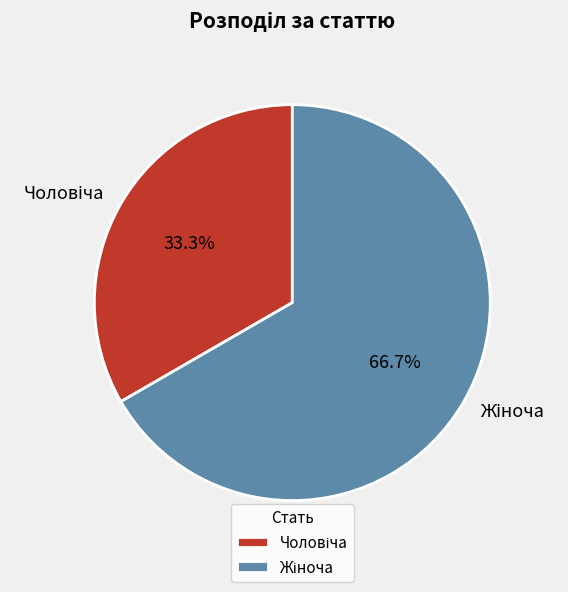

Is there any slice that represents more than half of the pie?

Yes